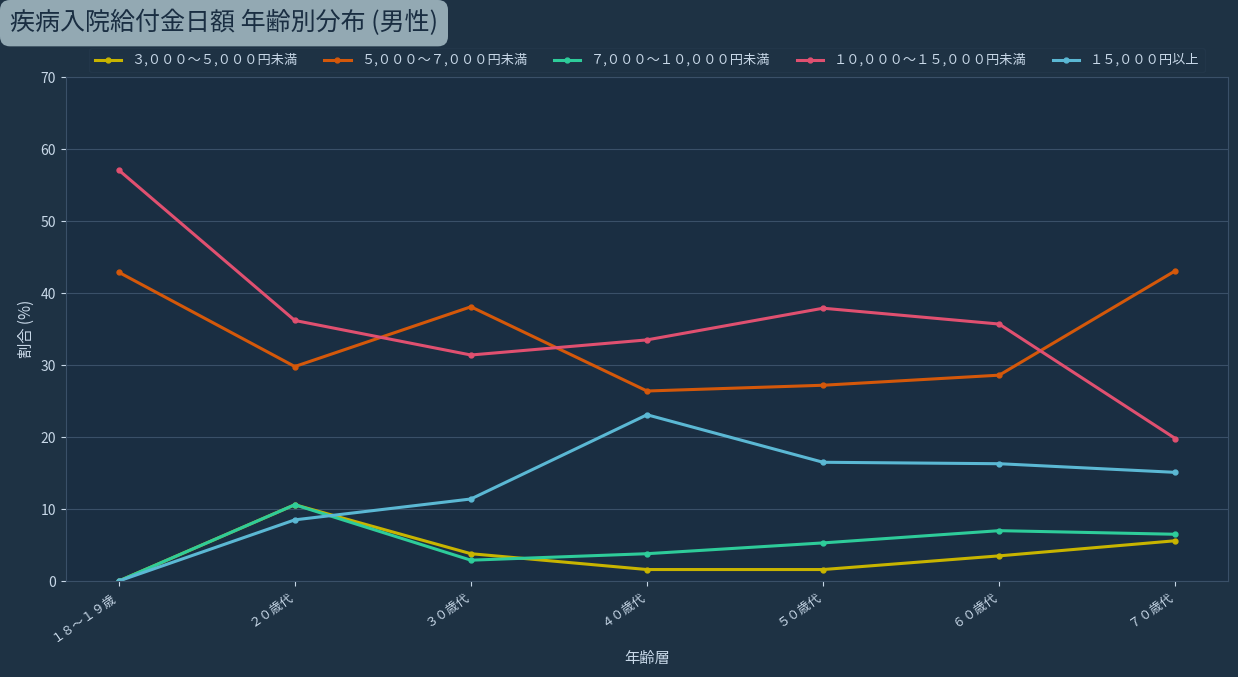

What is the average value of the ３,０００～５,０００円未満 series?

3.8